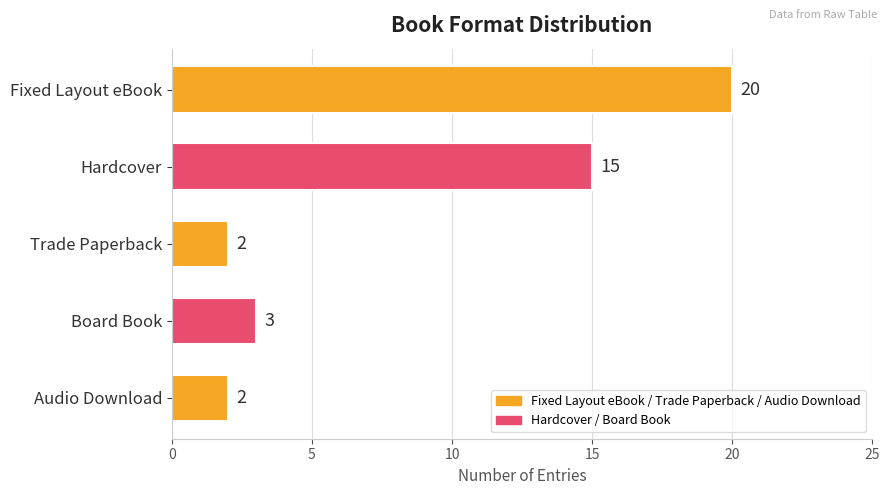

Reading top to bottom, list all the values displayed in this chart.

Fixed Layout eBook=20	Hardcover=15	Trade Paperback=2	Board Book=3	Audio Download=2